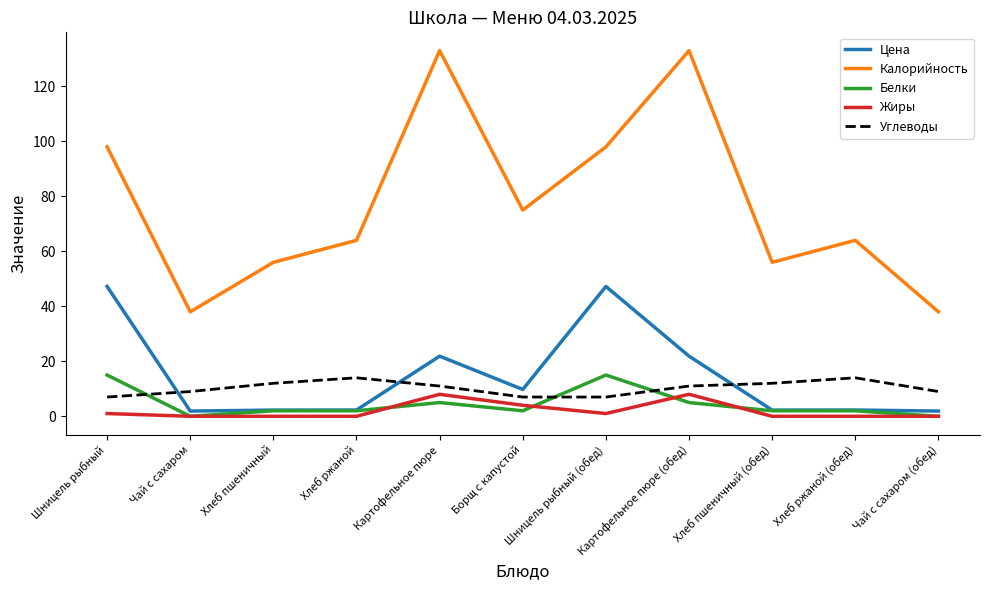

Does the chart have visible grid lines?

No